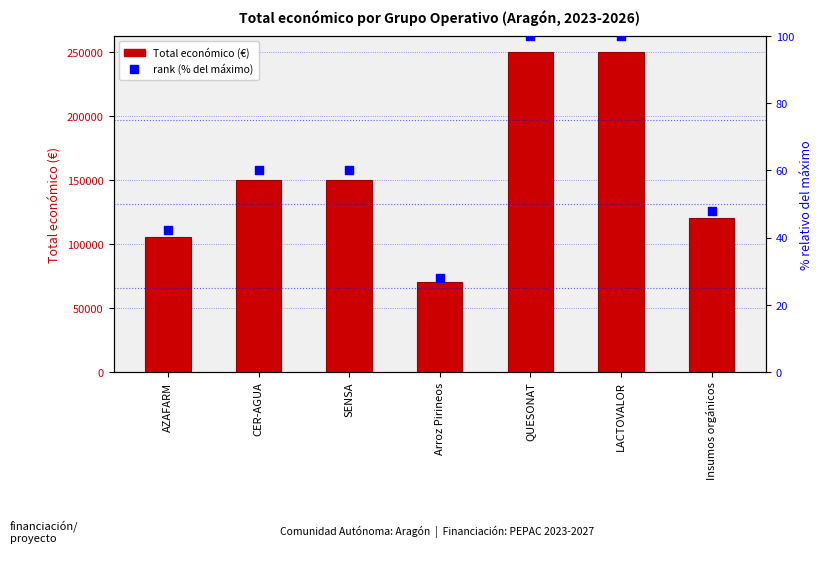

Which series reaches the minimum Y coordinate?

rank (% del máximo)